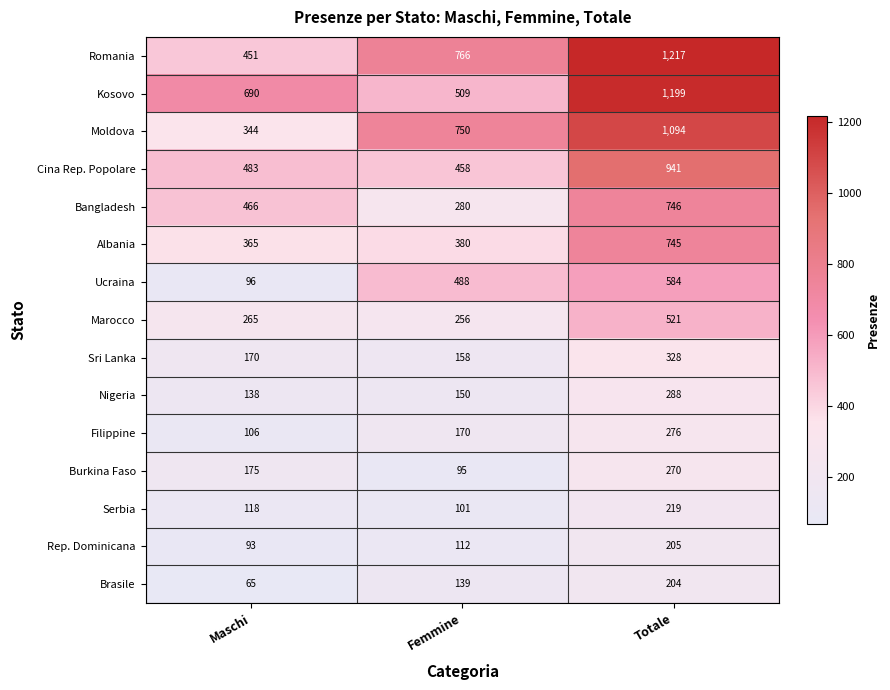

Rank the series by their maximum value, from highest to lowest.

Romania, Kosovo, Moldova, Cina Rep. Popolare, Bangladesh, Albania, Ucraina, Marocco, Sri Lanka, Nigeria, Filippine, Burkina Faso, Serbia, Rep. Dominicana, Brasile